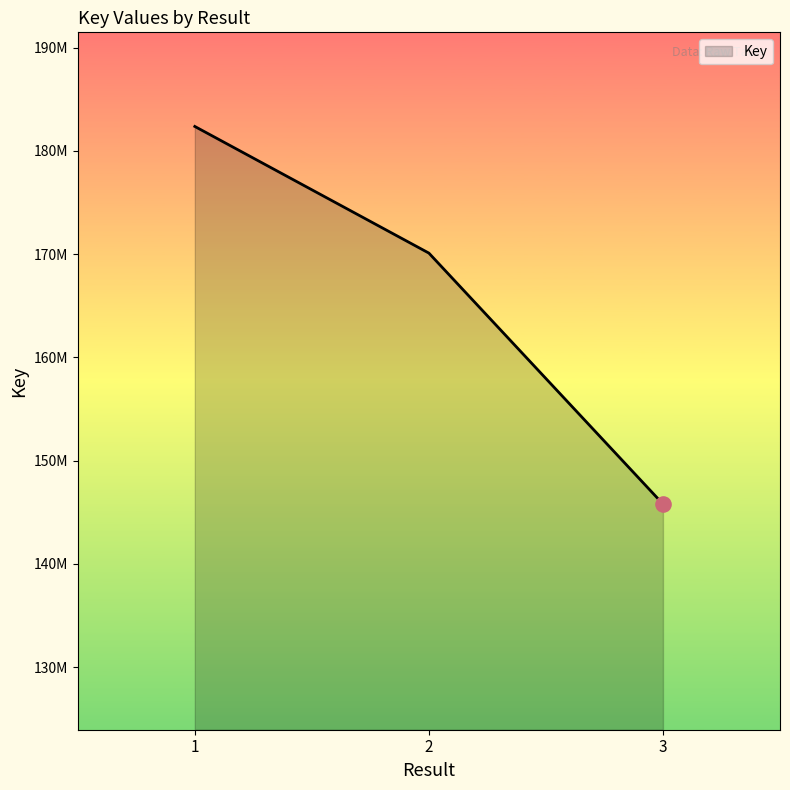

Between 2 and 3, which is larger?

2